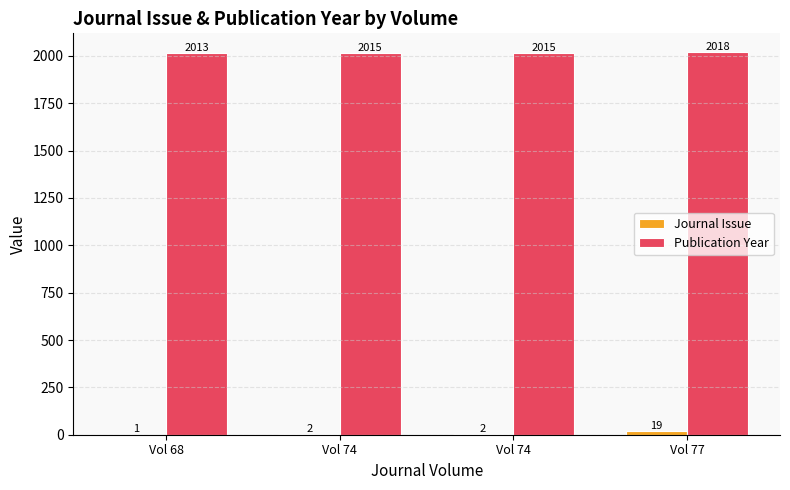

How many groups of bars are there?

4